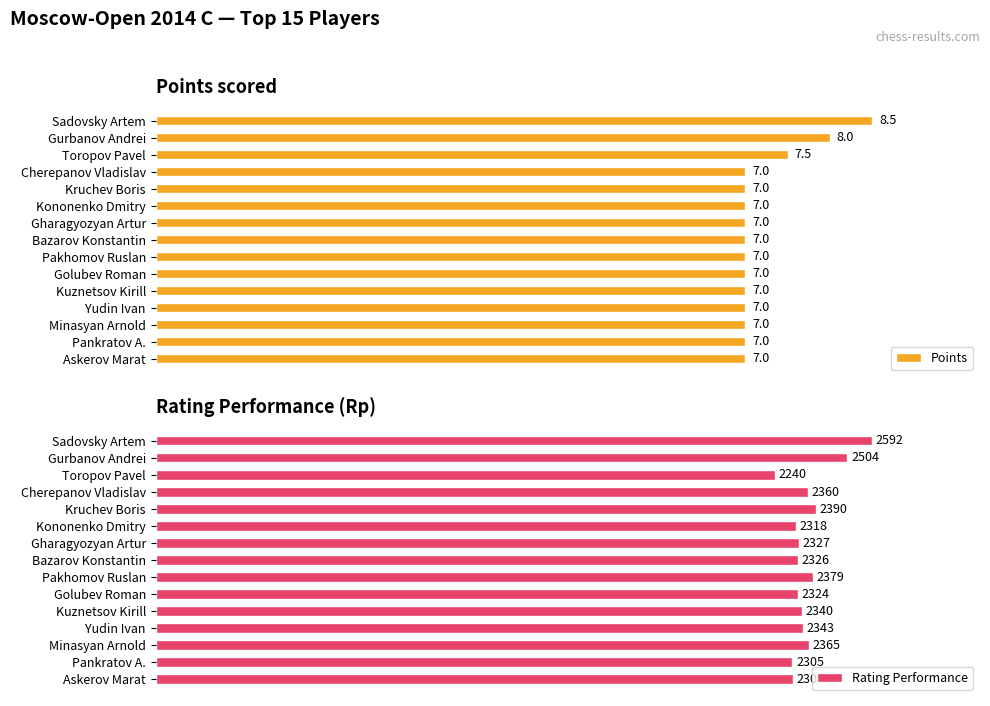

How many bars are there in total?

30